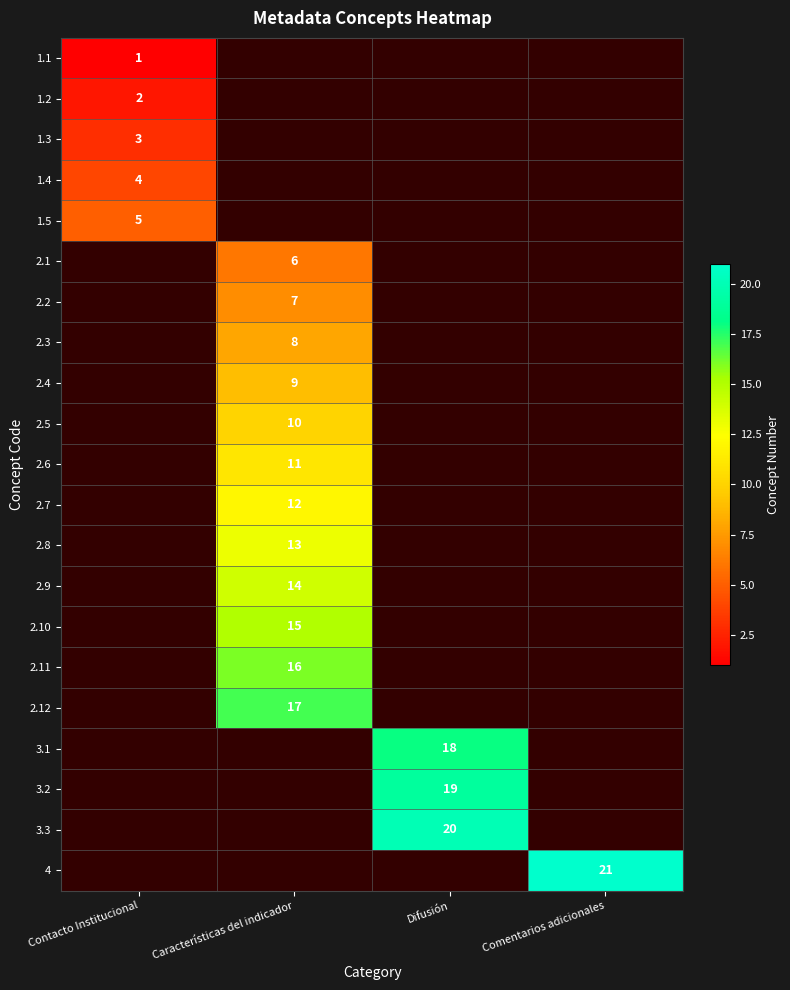

What is the minimum value shown in the chart?

1.0